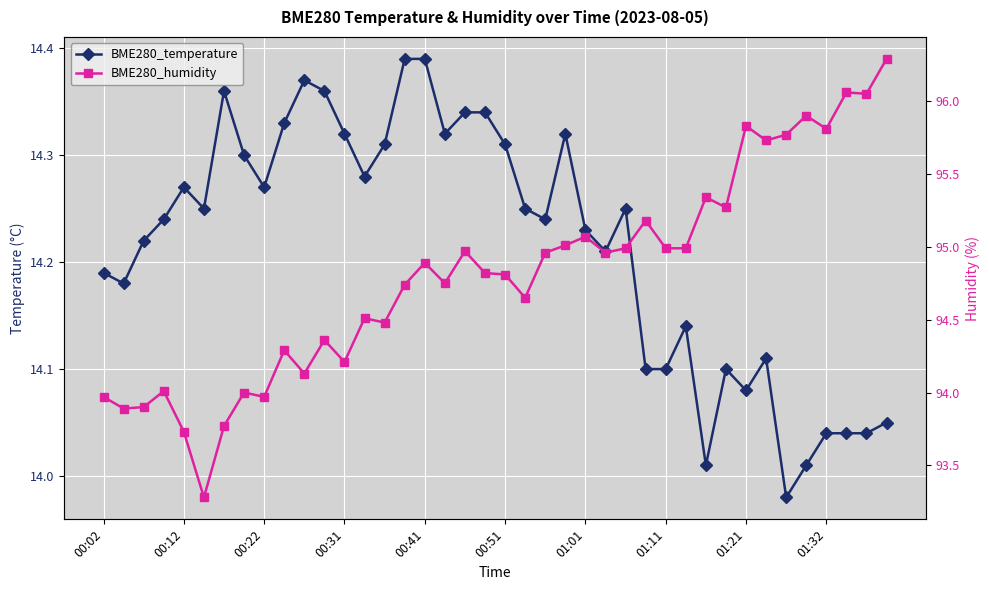

True or false: BME280_temperature and BME280_humidity cross at least once.

False